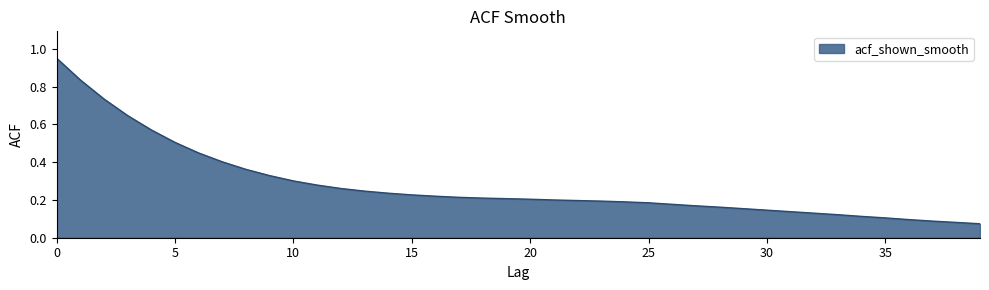

List the labels in order of value, largest first.

0, 1, 2, 3, 4, 5, 6, 7, 8, 9, 10, 11, 12, 13, 14, 15, 16, 17, 18, 19, 20, 21, 22, 23, 24, 25, 26, 27, 28, 29, 30, 31, 32, 33, 34, 35, 36, 37, 38, 39